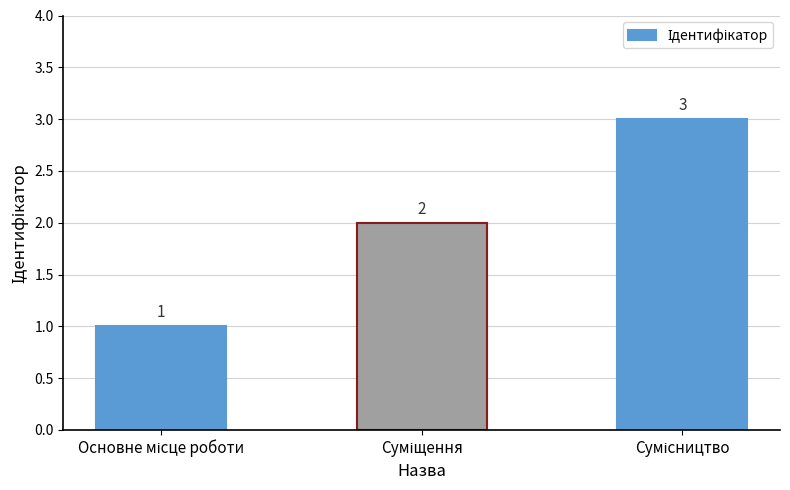

What is the value of the 3rd bar from the left?

3